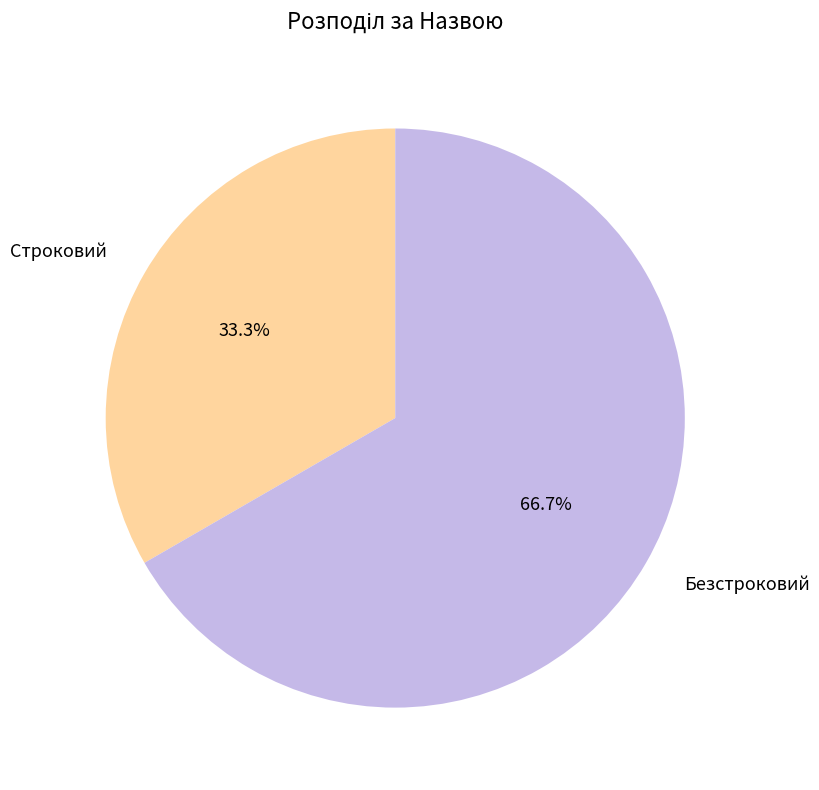

Is it true that Строковий is 33% of the pie?

True